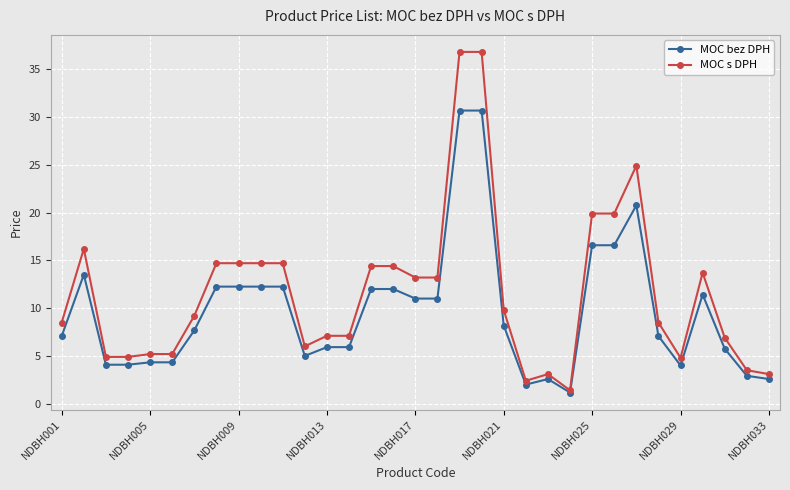

What are all the series names shown in the legend?

MOC bez DPH, MOC s DPH